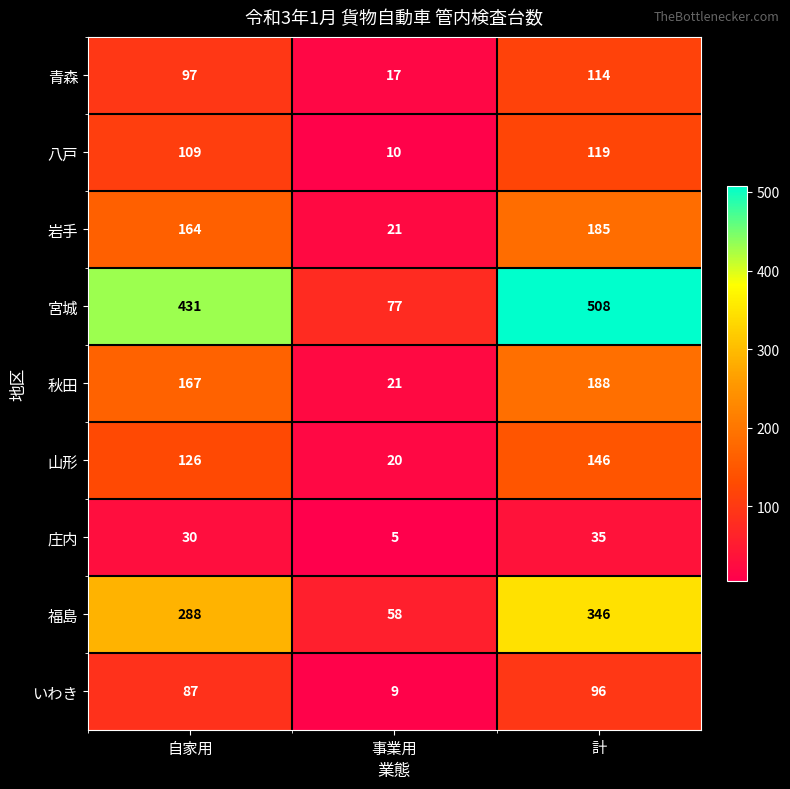

Which category has the lowest value in the 秋田 series?

事業用